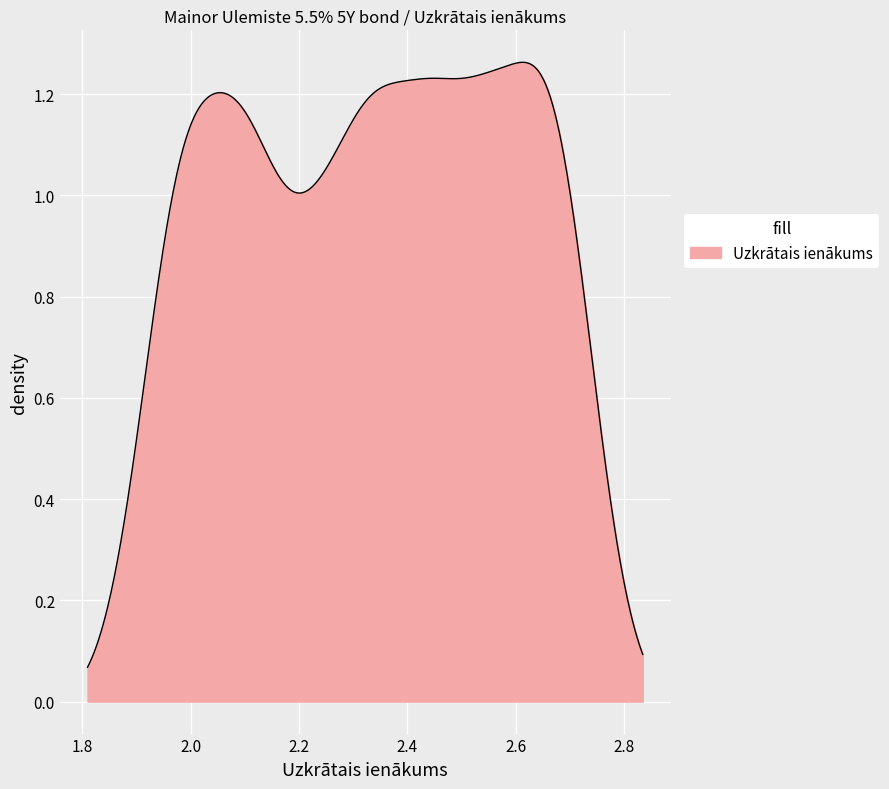

Does the chart display data point markers on the line(s)?

No